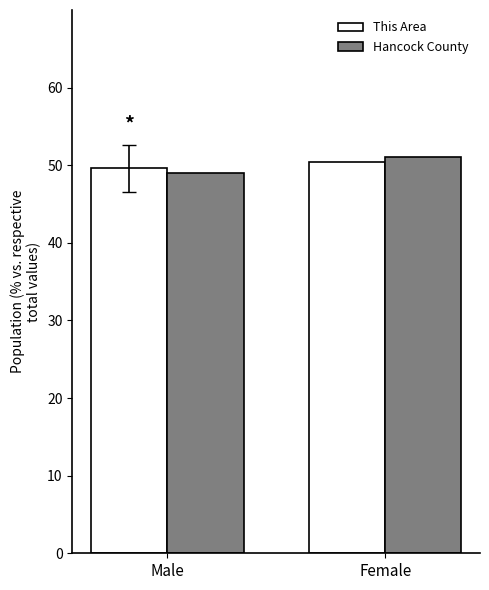

Is the value of Hancock County at Male greater than the value of This Area at Female?

No